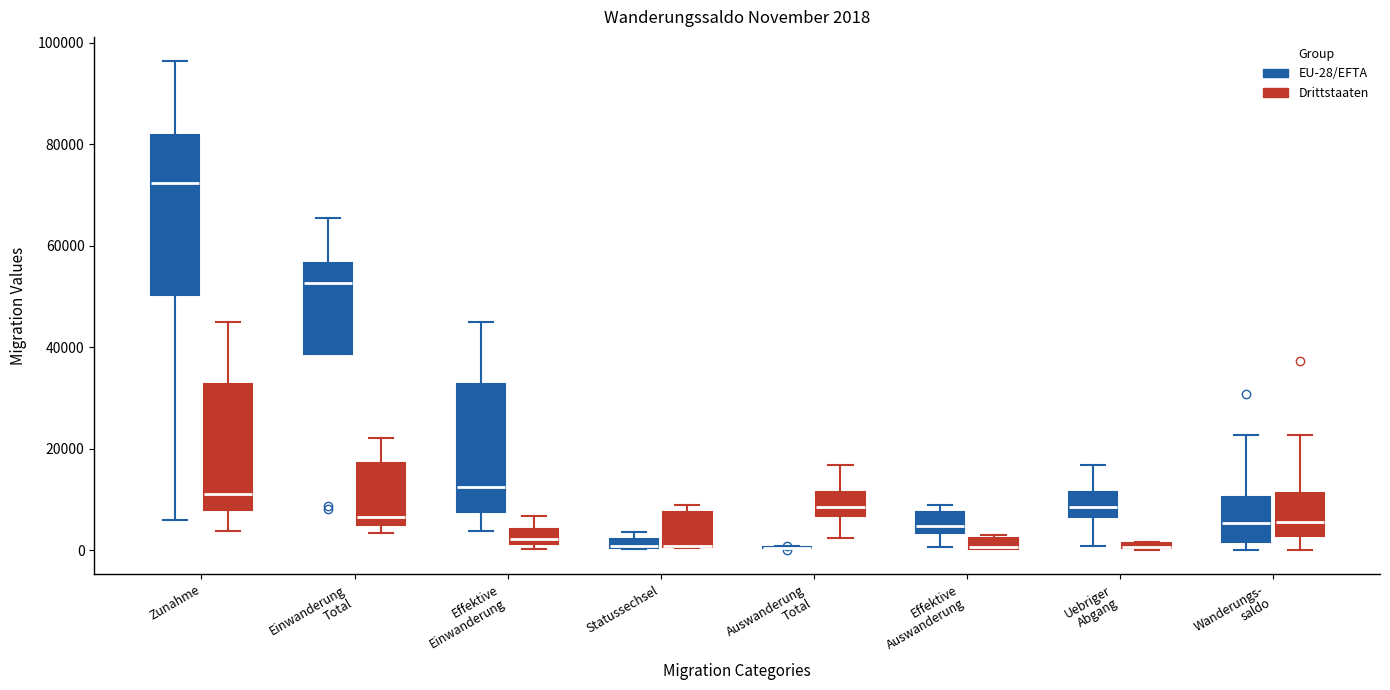

Which box is the tallest, from its lower edge to its upper edge?

Zunahme (EU-28/EFTA)